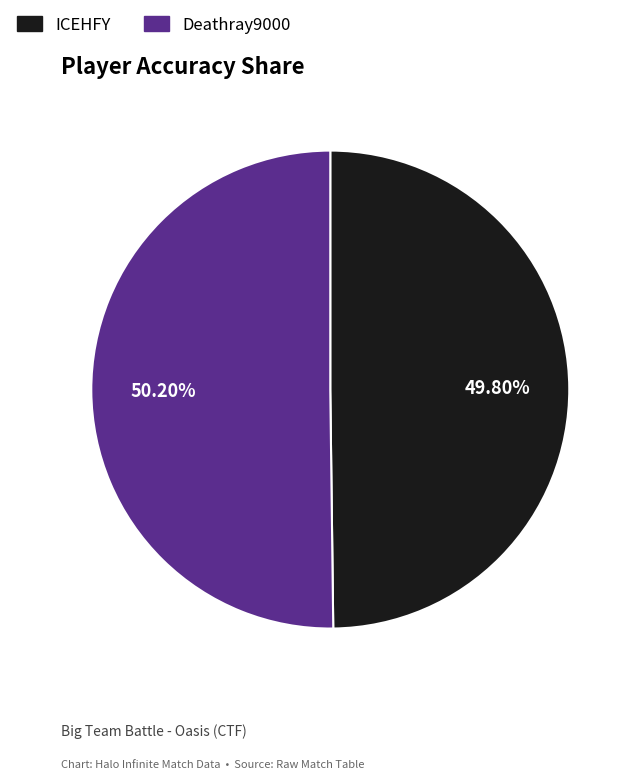

Do Deathray9000 and ICEHFY together represent more than half of the pie?

Yes